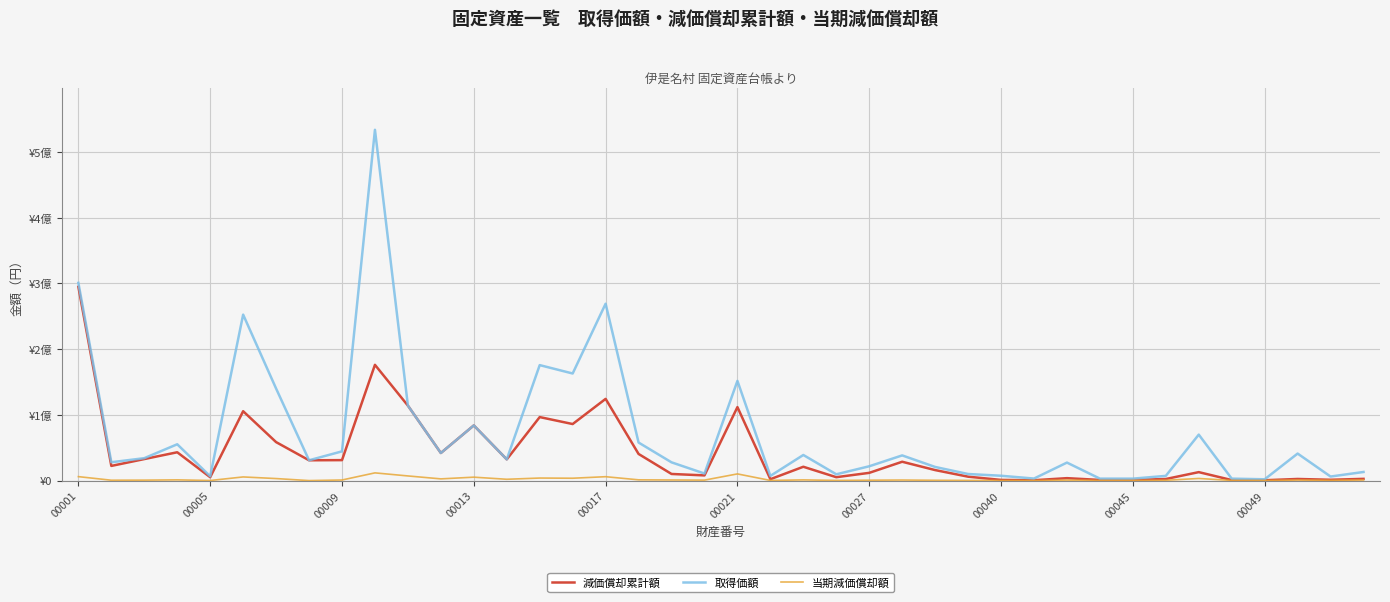

Does the chart display data point markers on the line(s)?

No